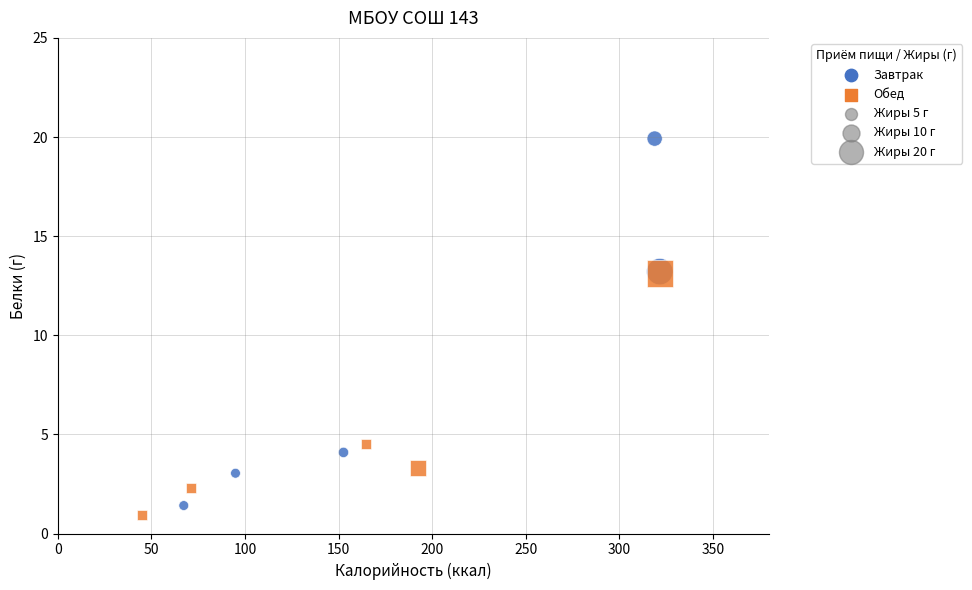

Which series has the widest spread of Y values?

Завтрак